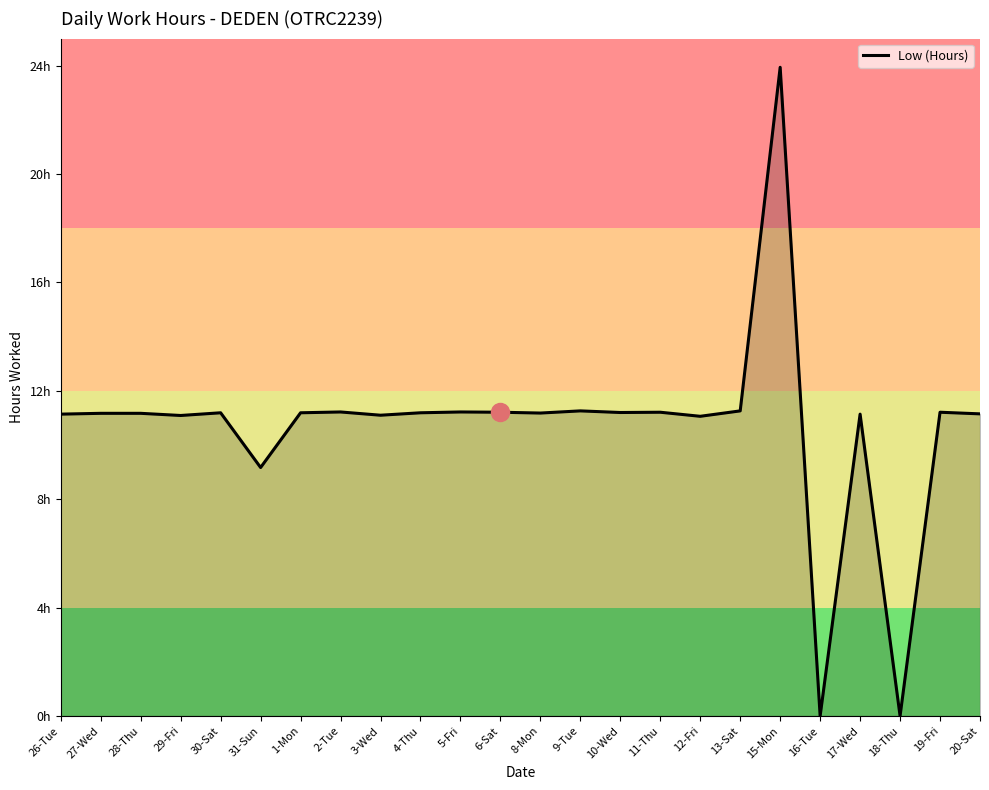

Where is the first local maximum?

30-Sat